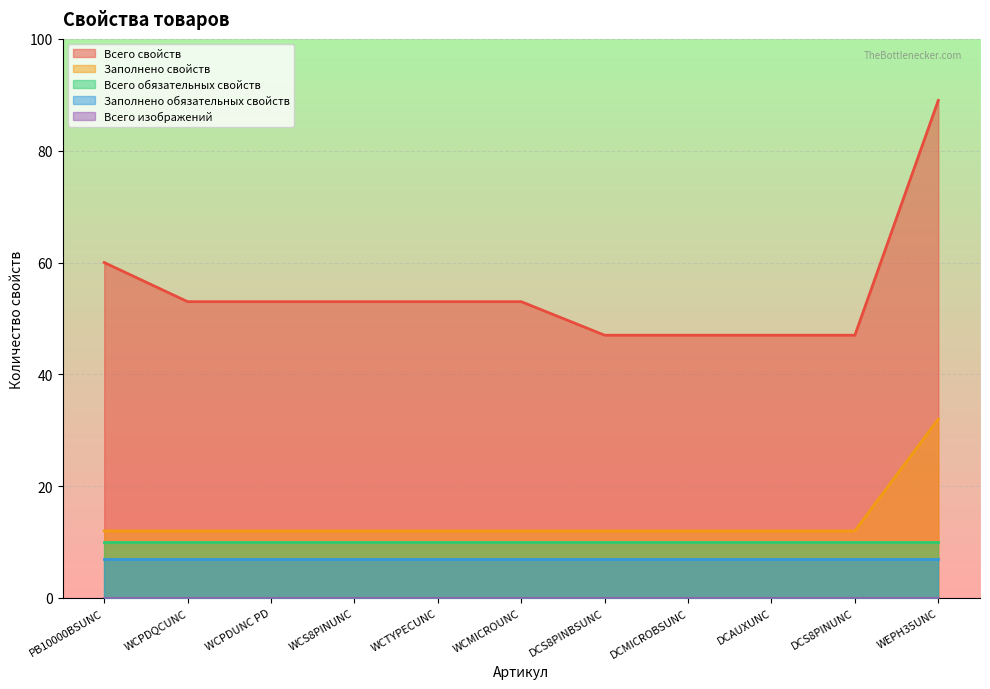

True or false: Заполнено свойств has a value of 5 at WCMICROUNC.

False